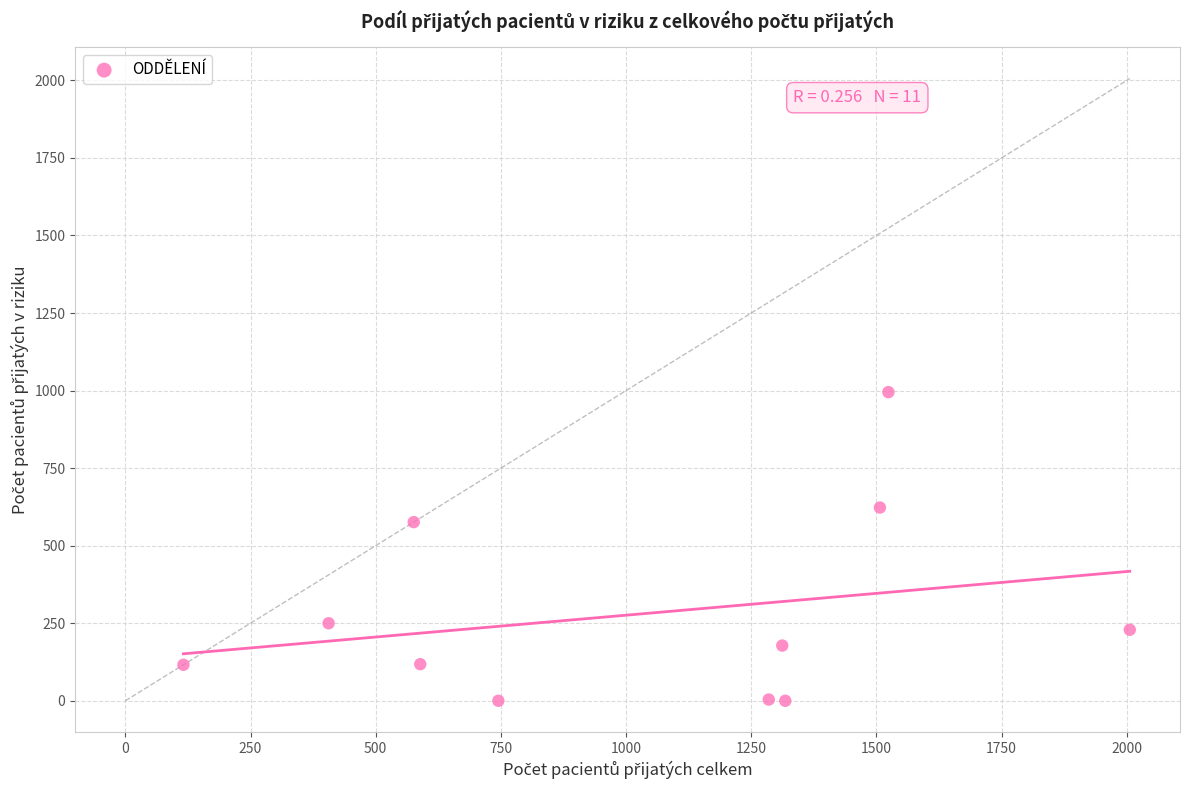

What Y value in the scatter plot is closest to 497?

576